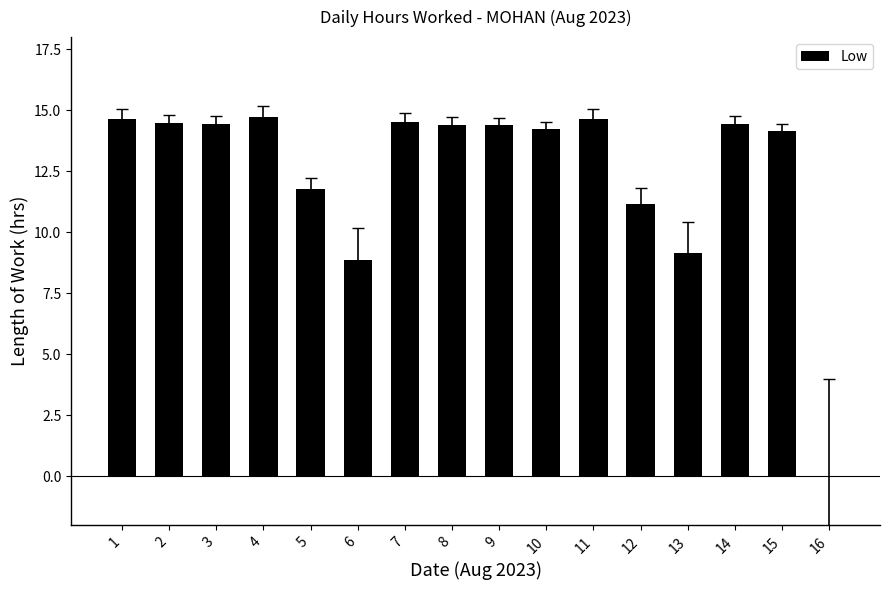

What is the sum of the values at 14 and 3?

28.9